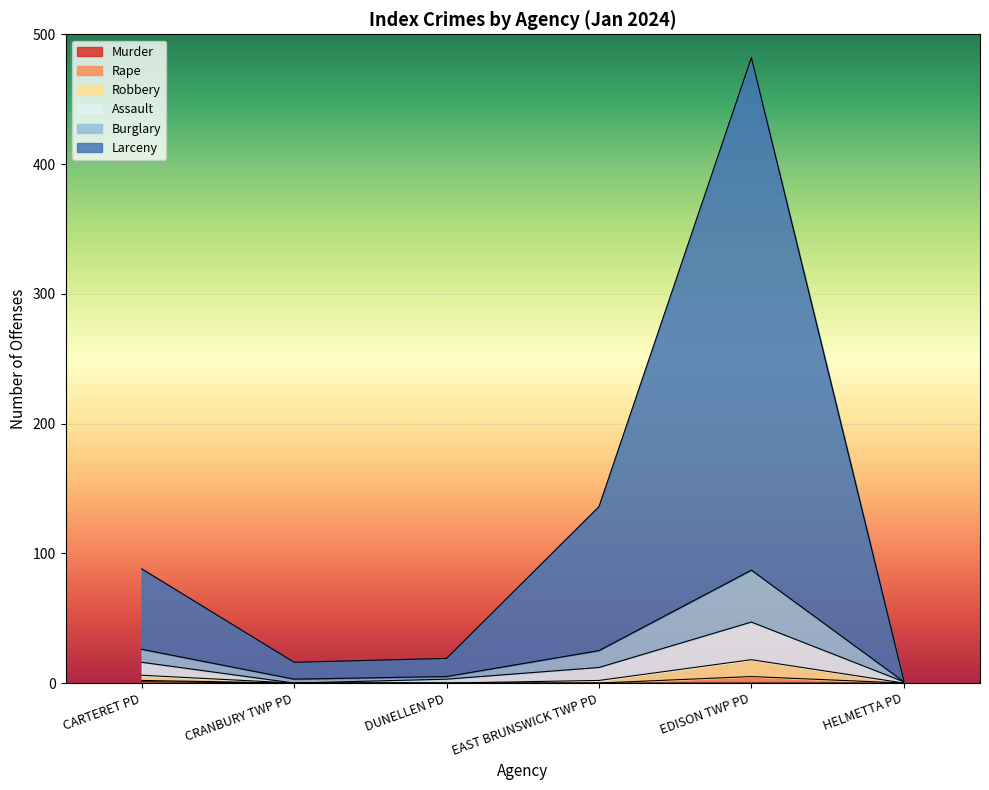

At which category is the sum across all series the highest?

EDISON TWP PD